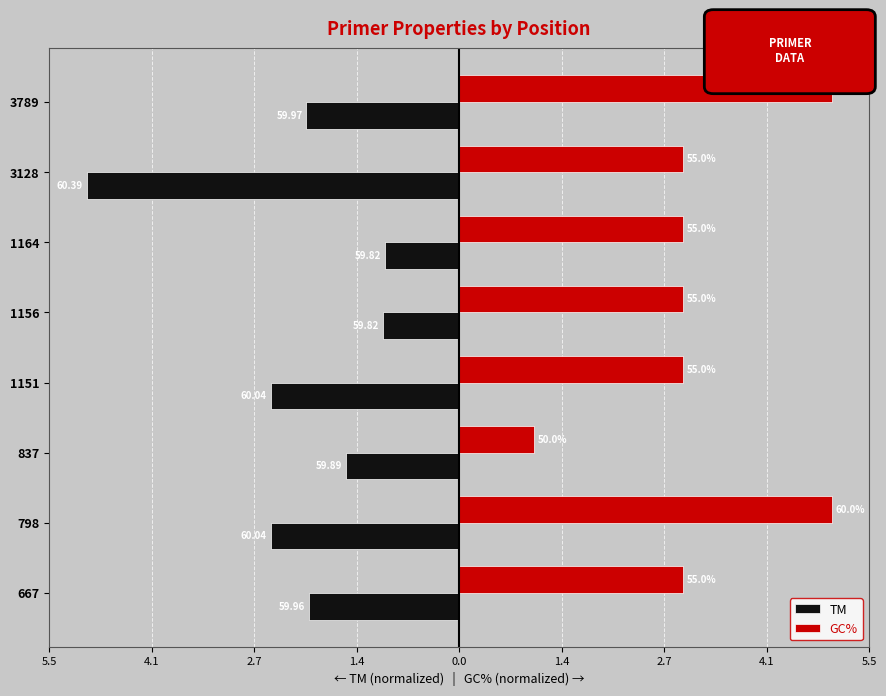

What is the smallest value displayed?

-5.0